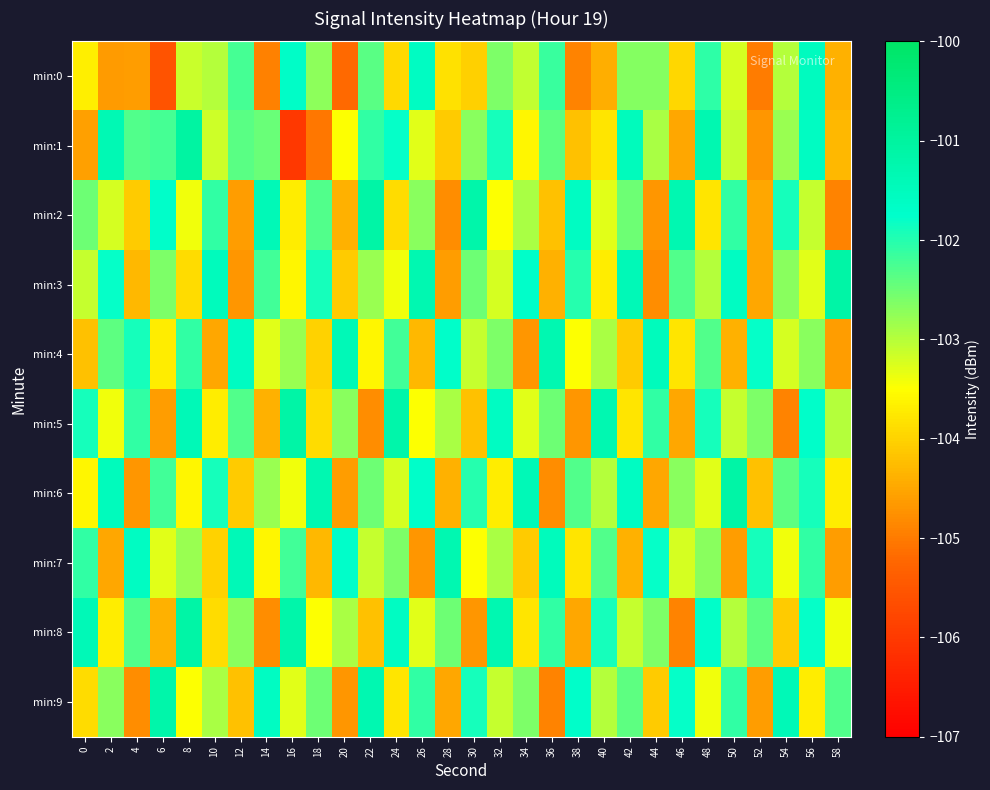

What is the smallest value displayed?

-106.0